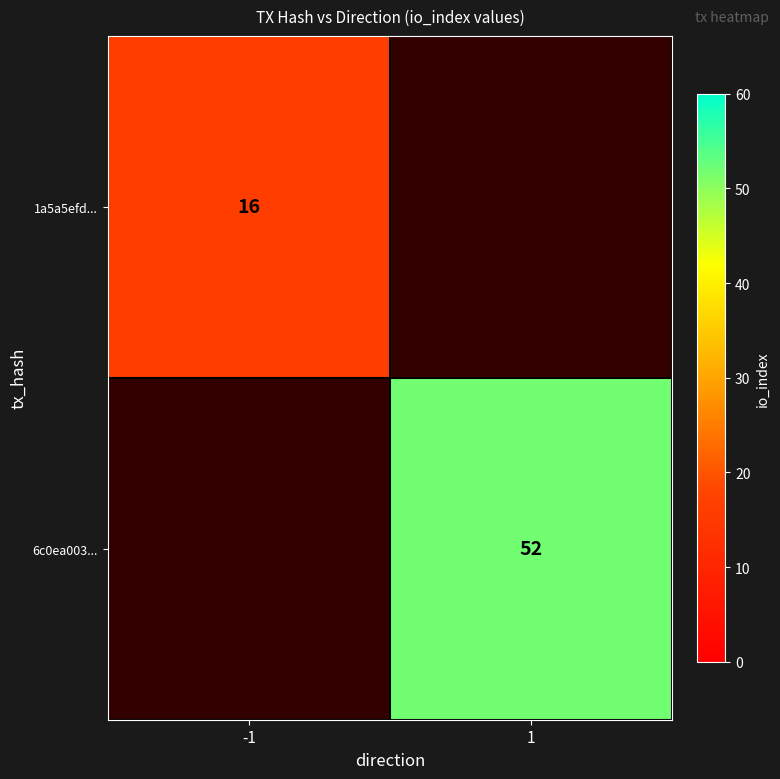

Which category has the lowest value across all series?

-1